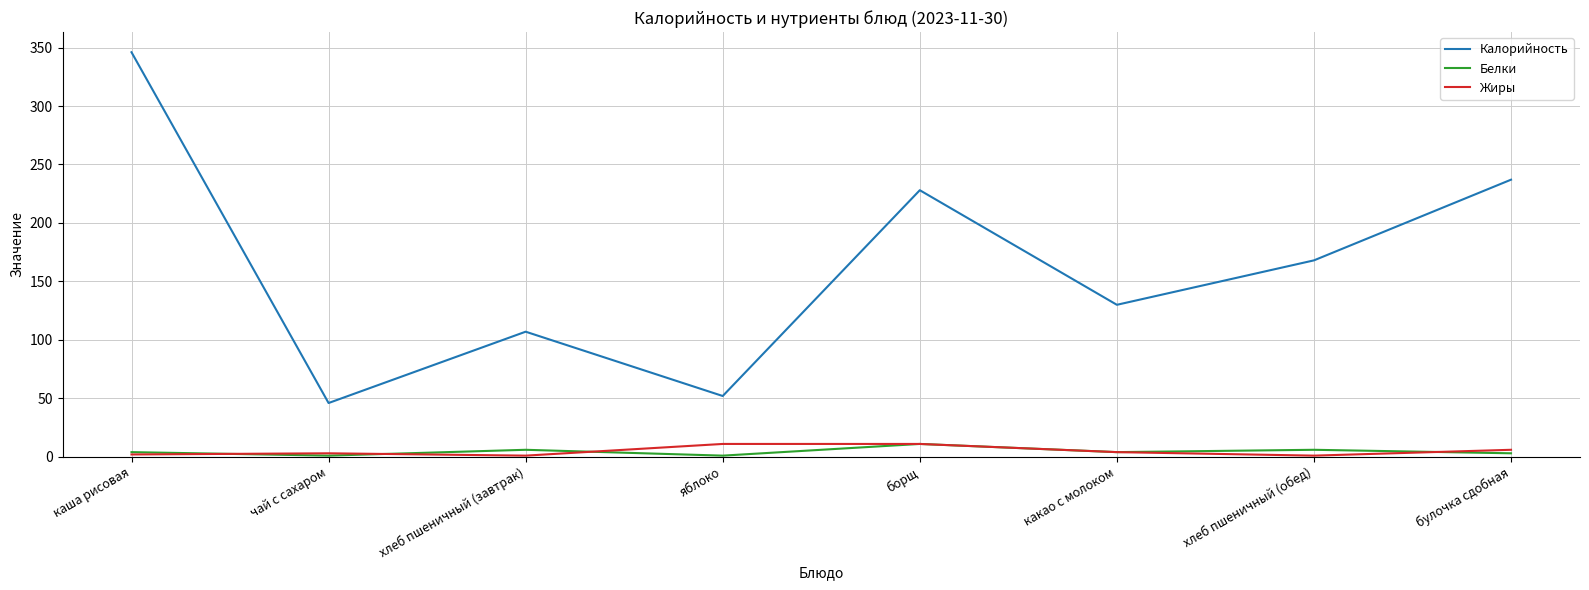

Count the number of data series in this chart.

3